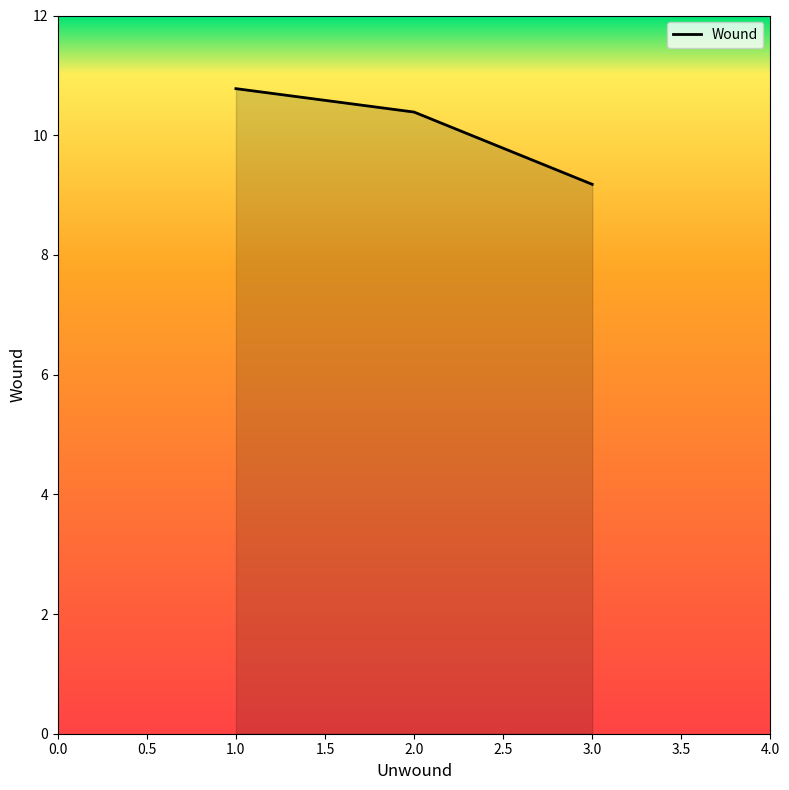

What is the average value?

10.1